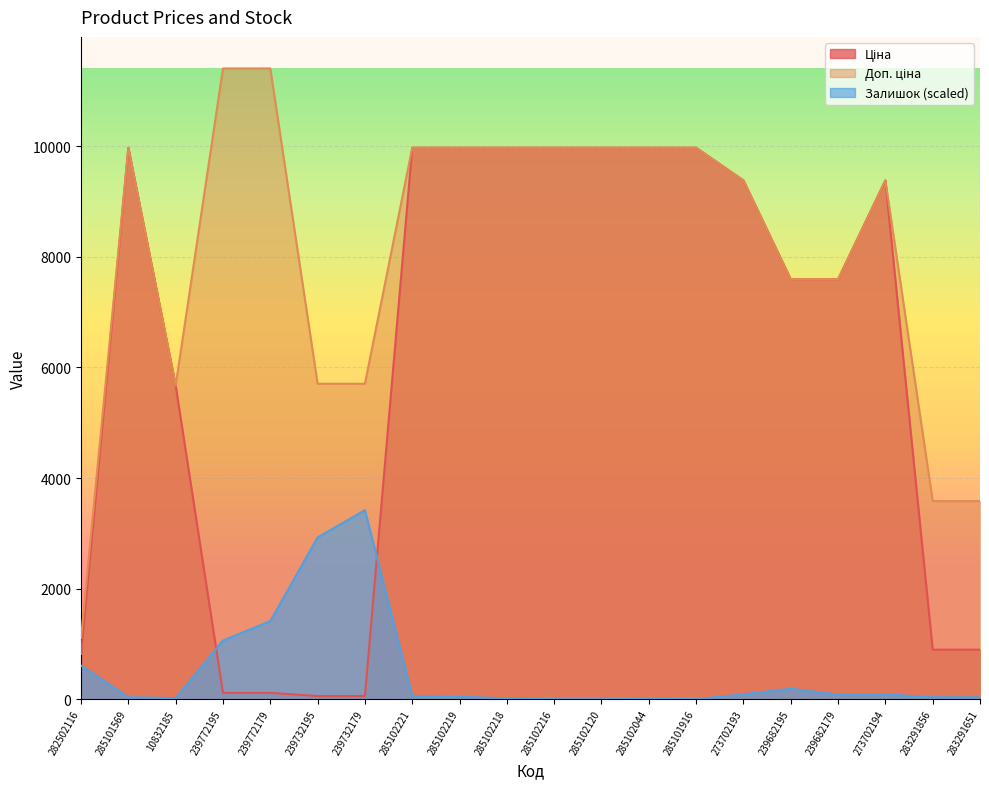

Which series has the widest spread of values?

Доп. ціна